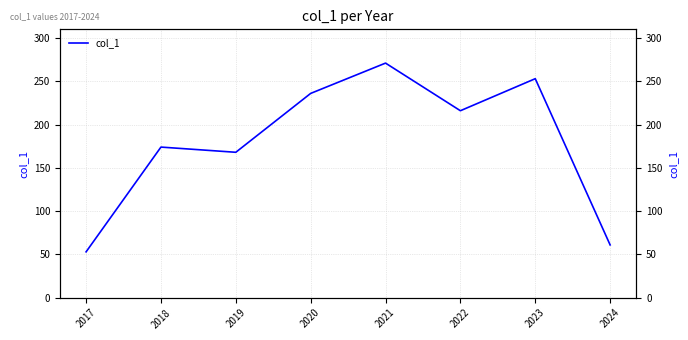

Does the chart display data point markers on the line(s)?

No